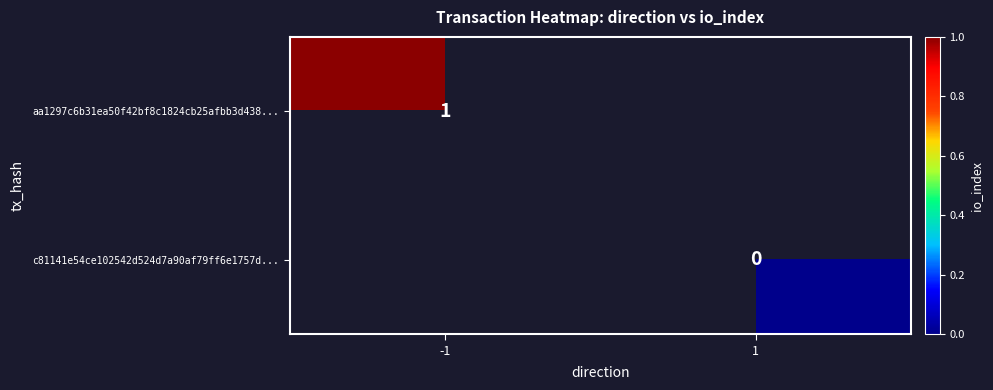

True or false: aa1297c6b31ea50f42bf8c1824cb25afbb3d438... has a value of 1 at -1.

True